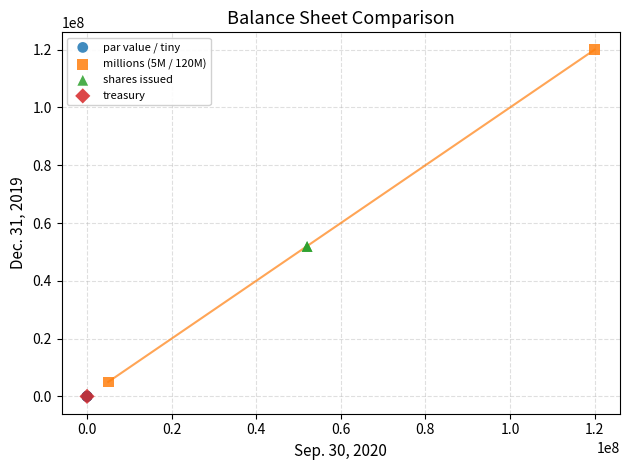

Which series reaches the maximum Y coordinate?

millions (5M / 120M)